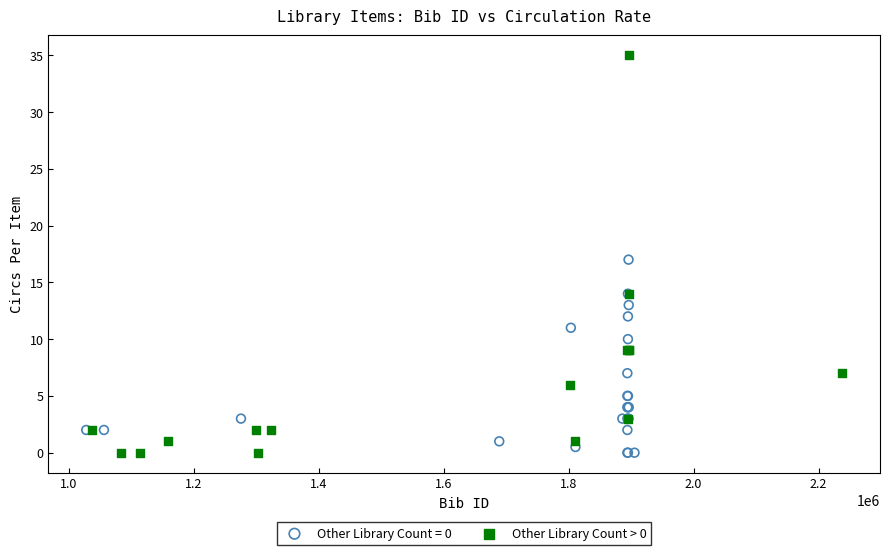

Which series has the widest spread of Y values?

Other Library Count > 0